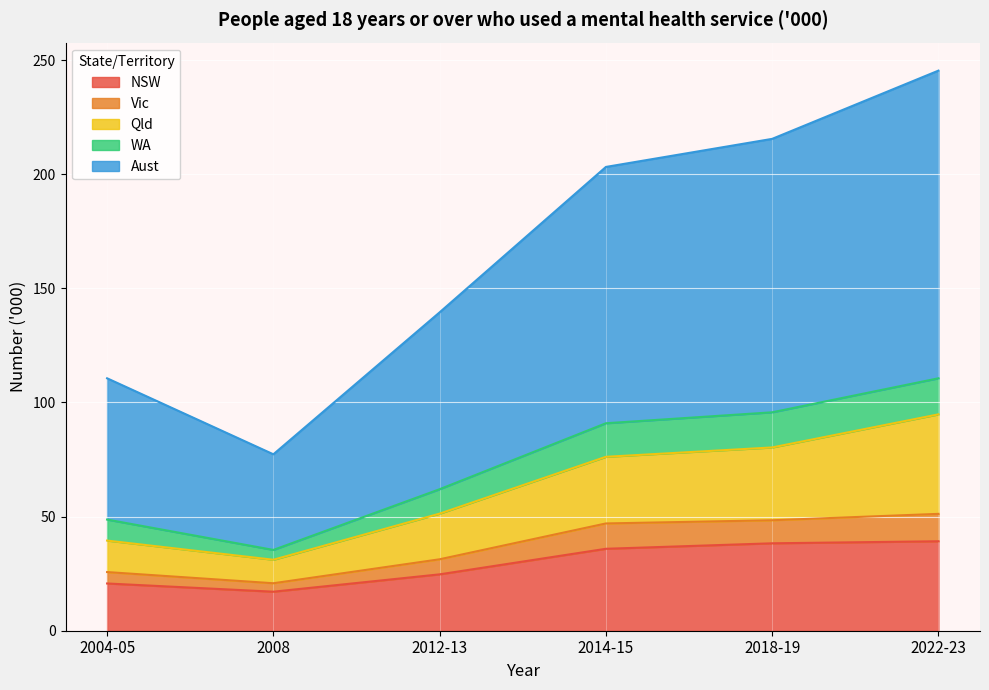

At which category is the sum across all series the highest?

2022-23